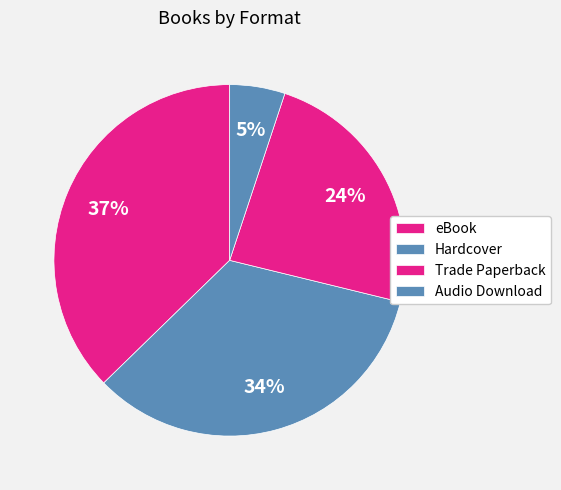

True or false: Hardcover accounts for 45% of the total.

False